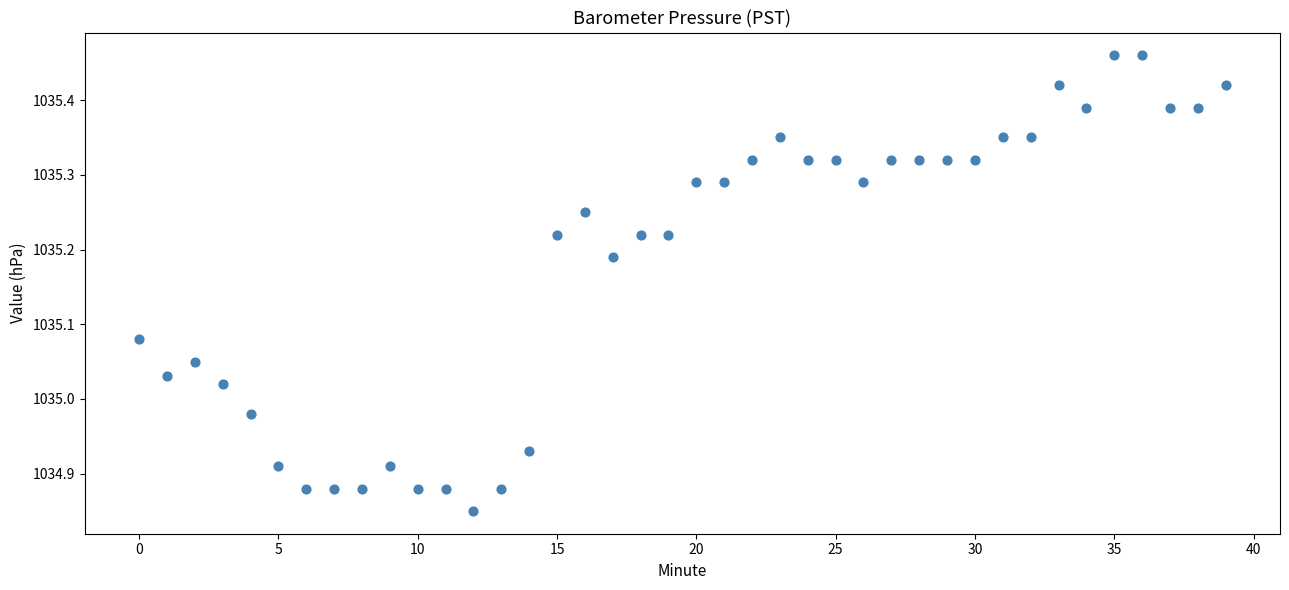

What is the range of Y values (max minus min)?

0.6